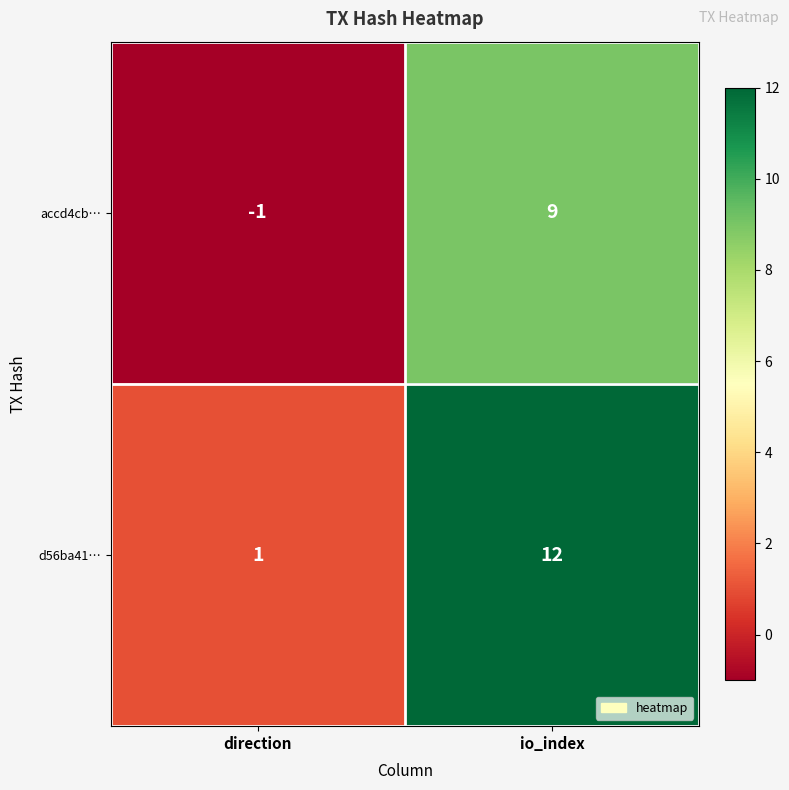

Is it true that accd4cb… equals 0 at direction?

False